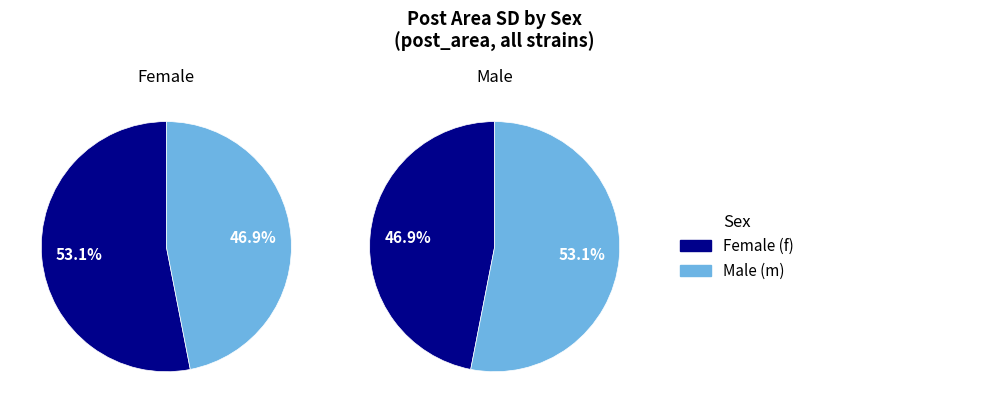

To the nearest percent, what percentage of the pie is f?

53%